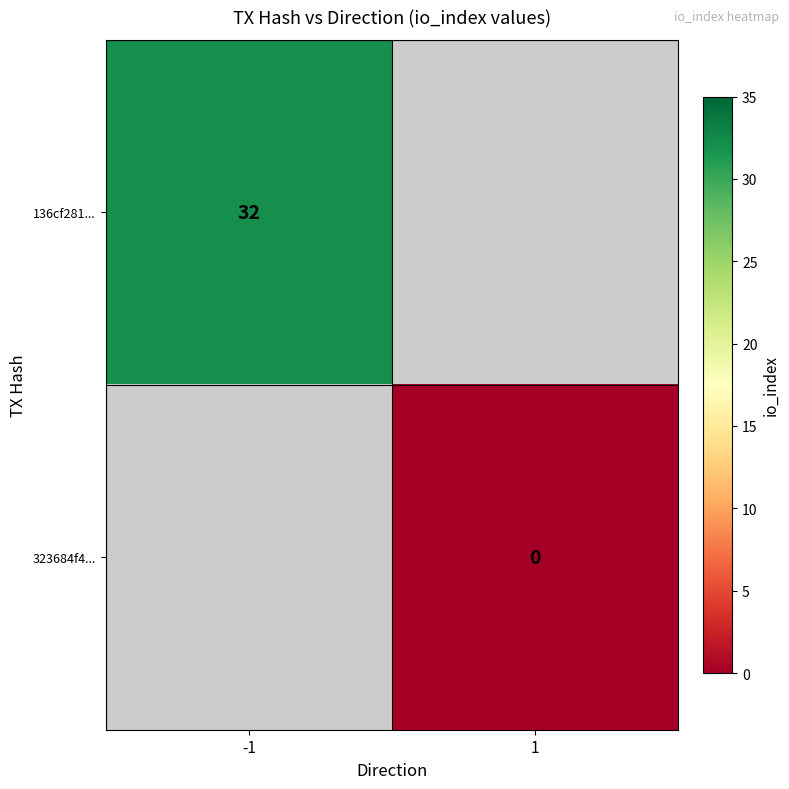

How many positive values does the 136cf281... series have?

1